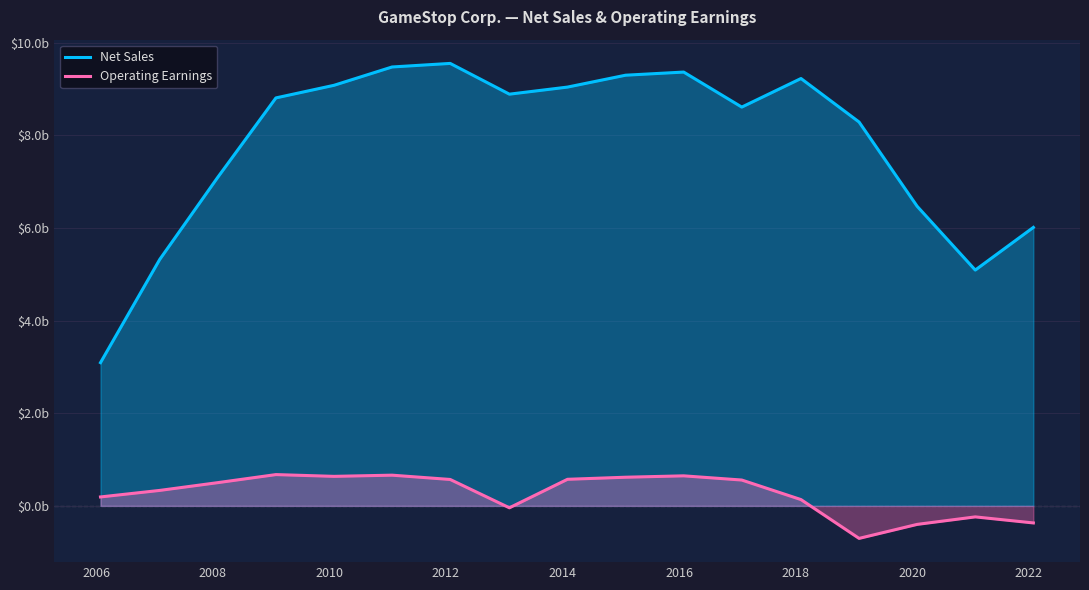

What are all the series names shown in the legend?

Net Sales, Operating Earnings